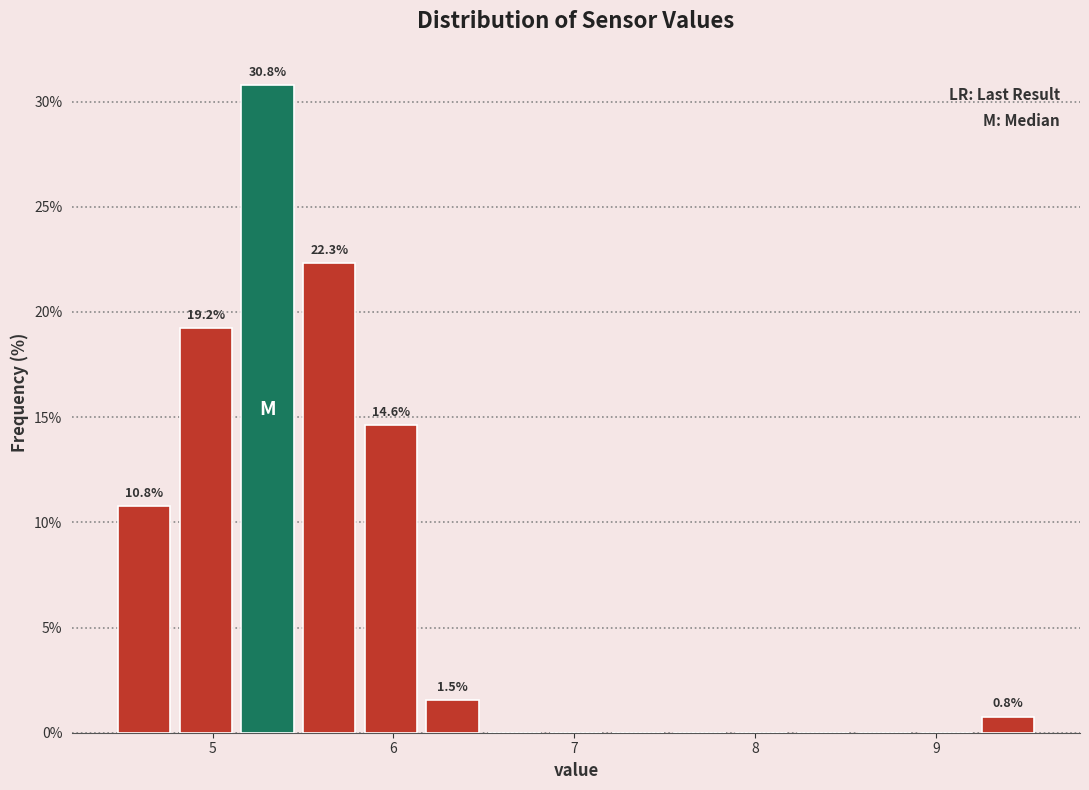

Read against the x-axis, roughly where is the centre of the tallest bar?

5.3